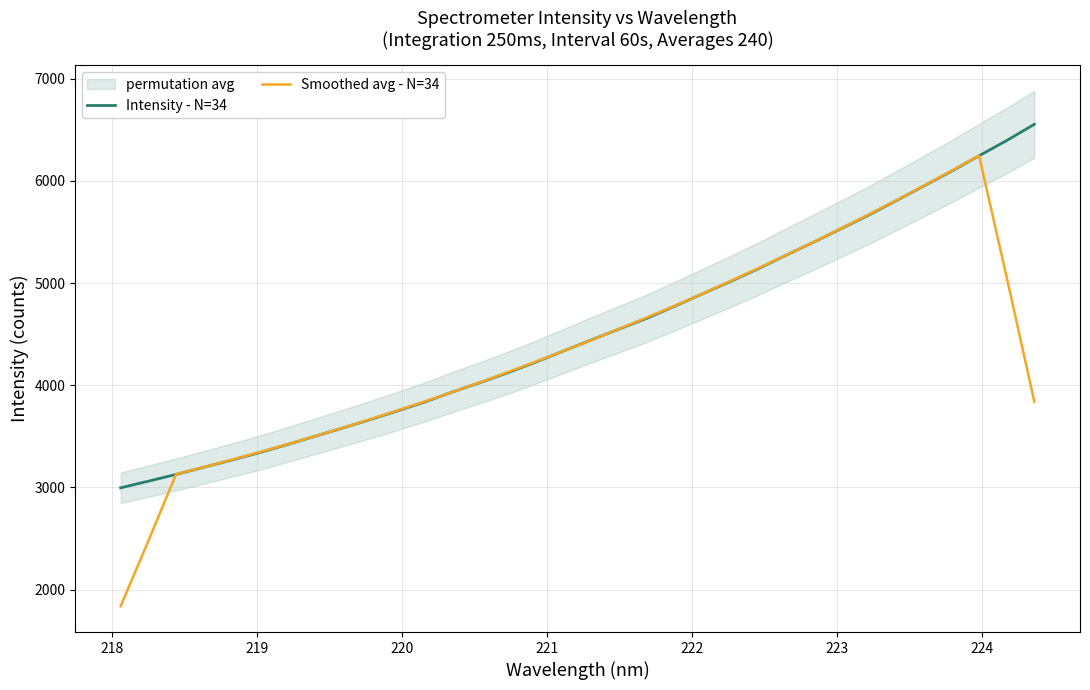

How many lines are shown in the chart?

2